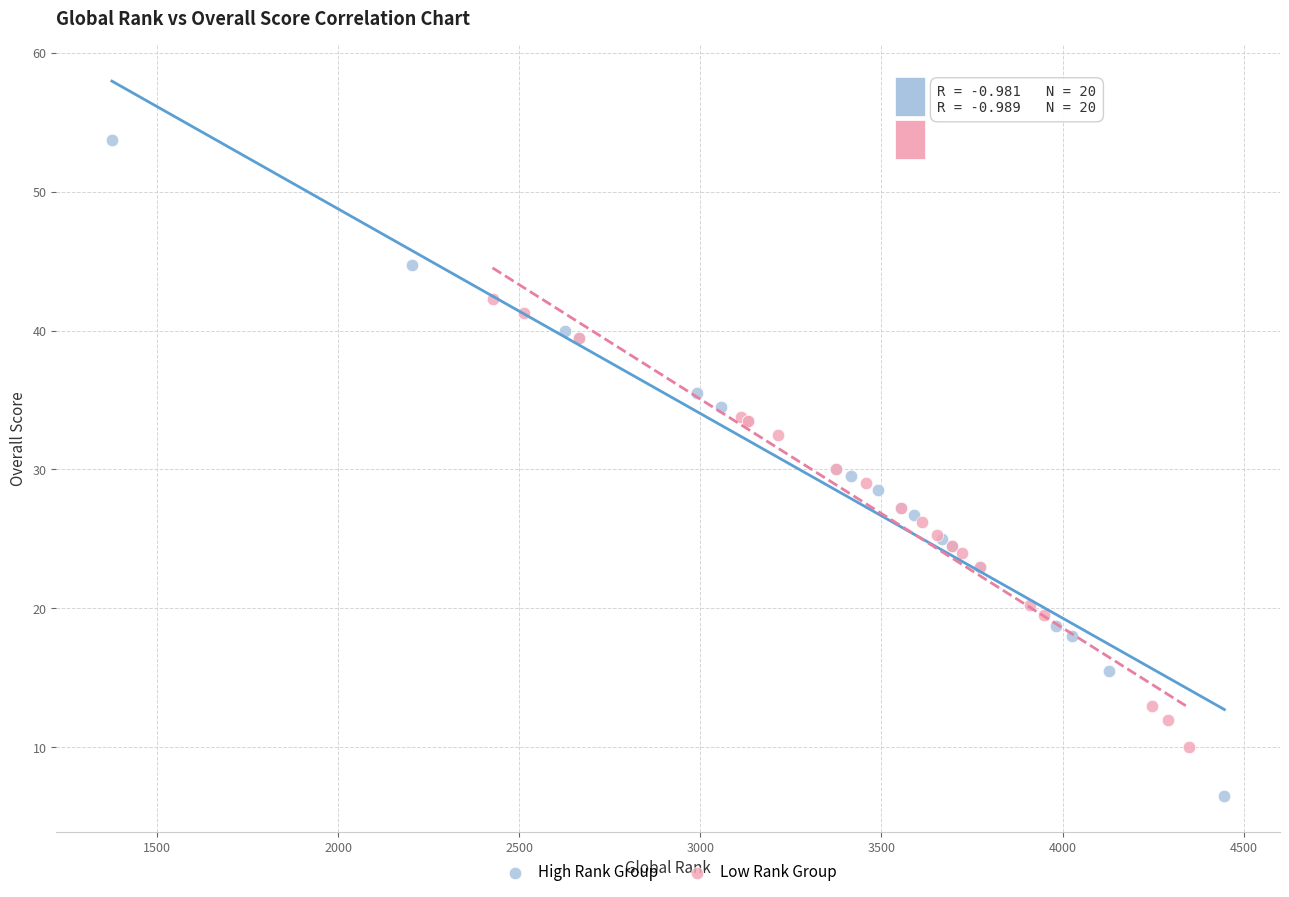

Which series reaches the minimum Y coordinate?

High Rank Group